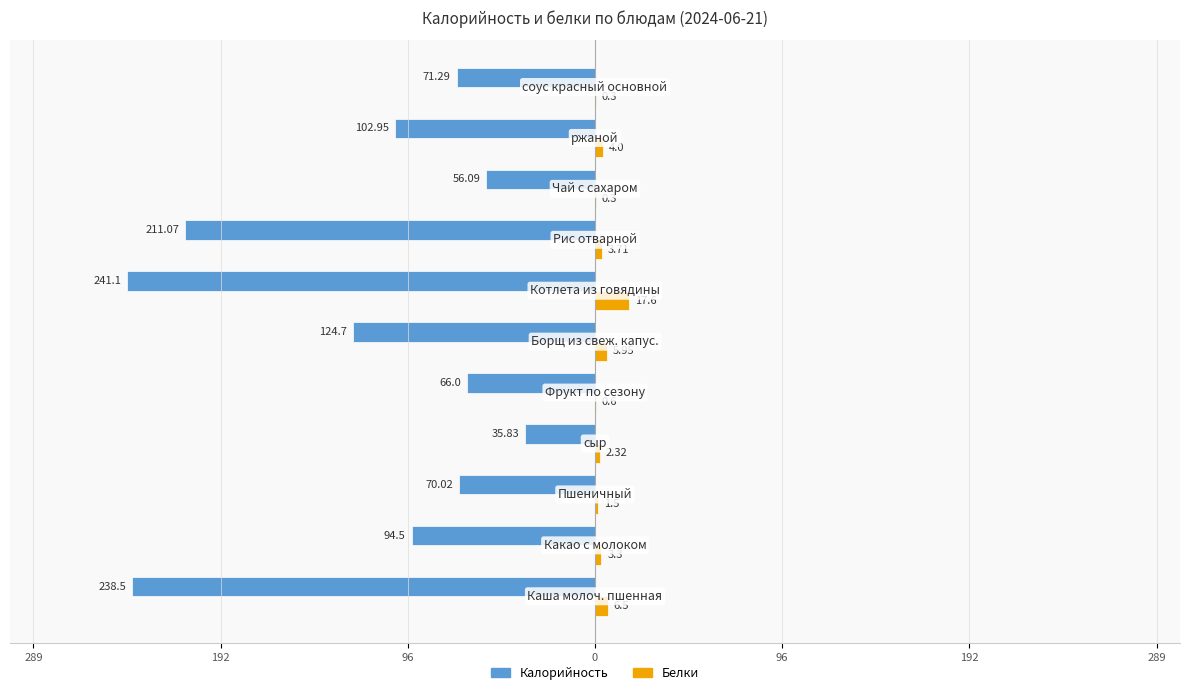

What are all the series names shown in the legend?

Калорийность, Белки